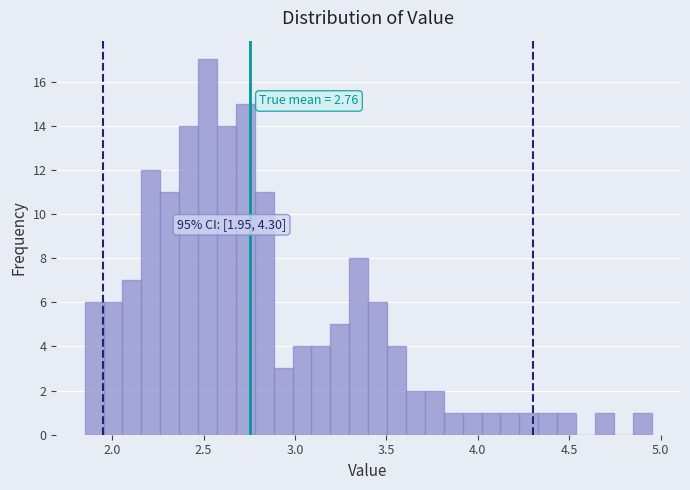

Around what value on the x-axis is the tallest bar? Give the approximate position of its centre, as read against the axis.

2.50